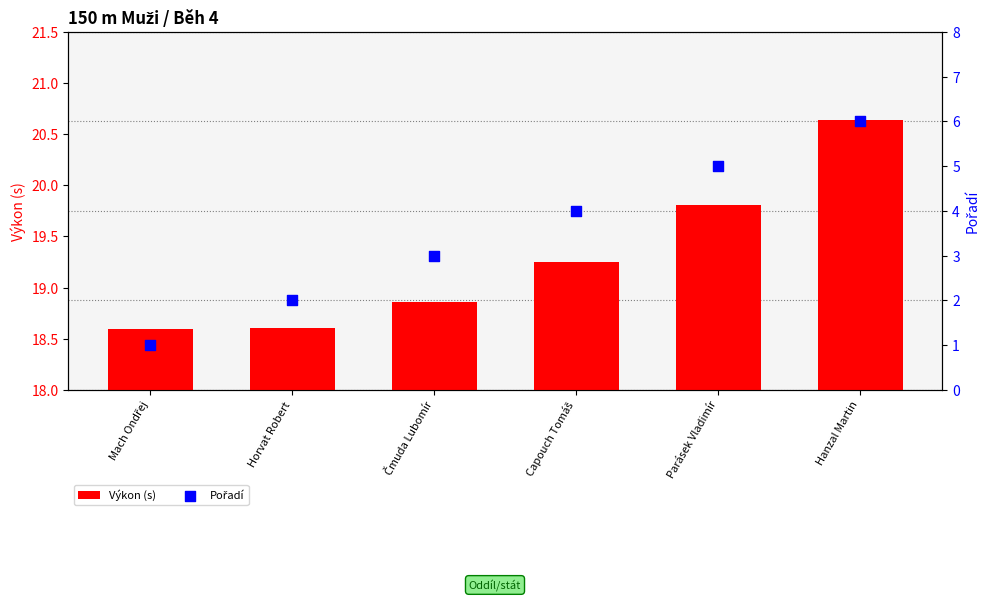

Which series has the largest Y range (max minus min)?

Pořadí